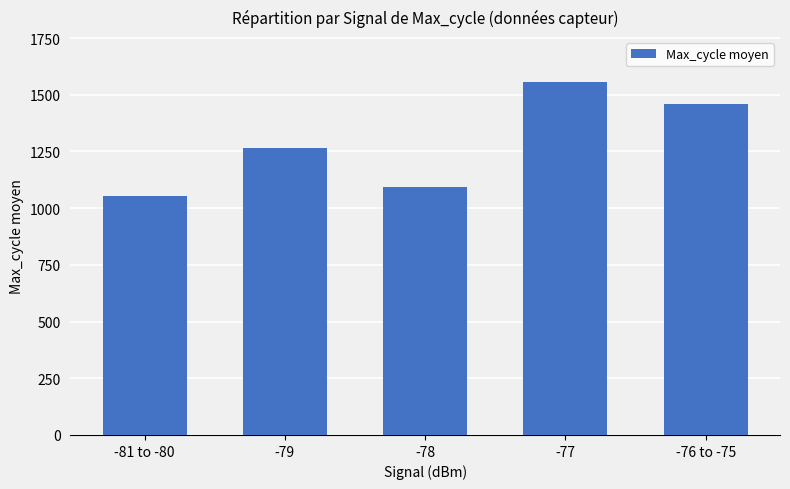

How many bars are there in total?

5